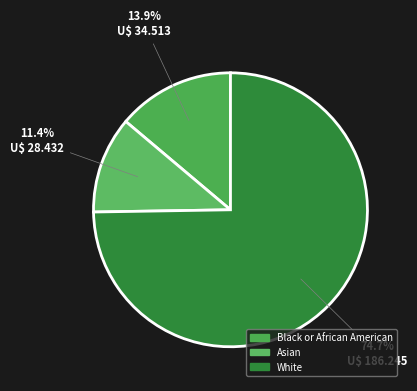

Is the sum of Black or African American and White greater than half?

Yes